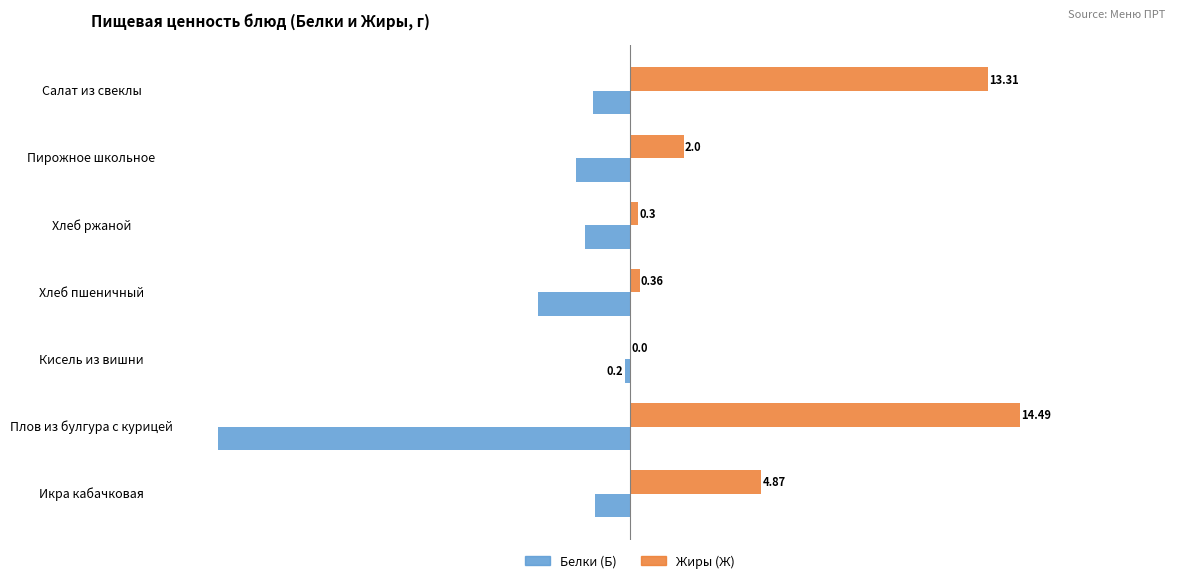

Which label corresponds to the largest value in the chart?

Плов из булгура с курицей